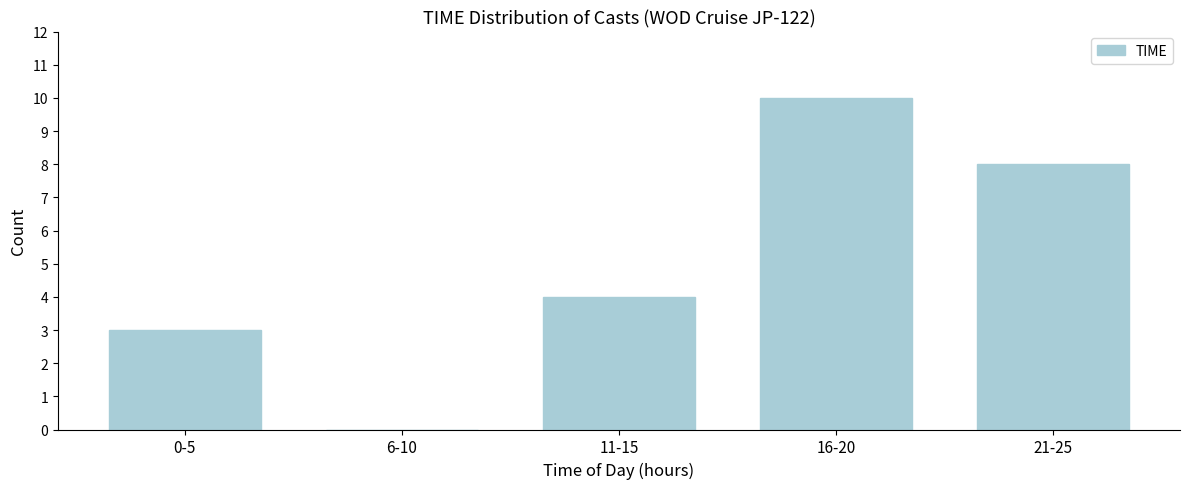

Reading right to left, list all the values displayed in this chart.

21-25=8	16-20=10	11-15=4	6-10=0	0-5=3